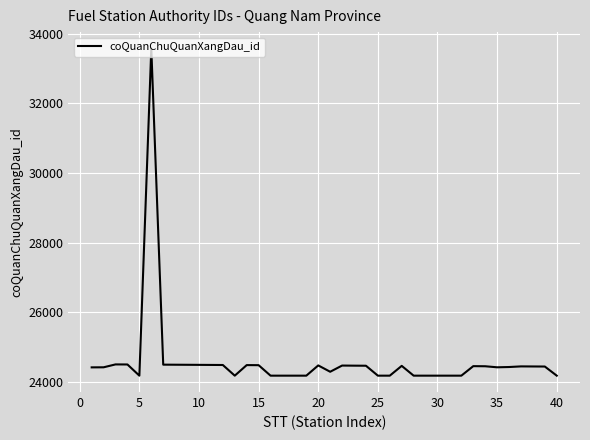

What is the difference between the maximum and minimum values?

9392